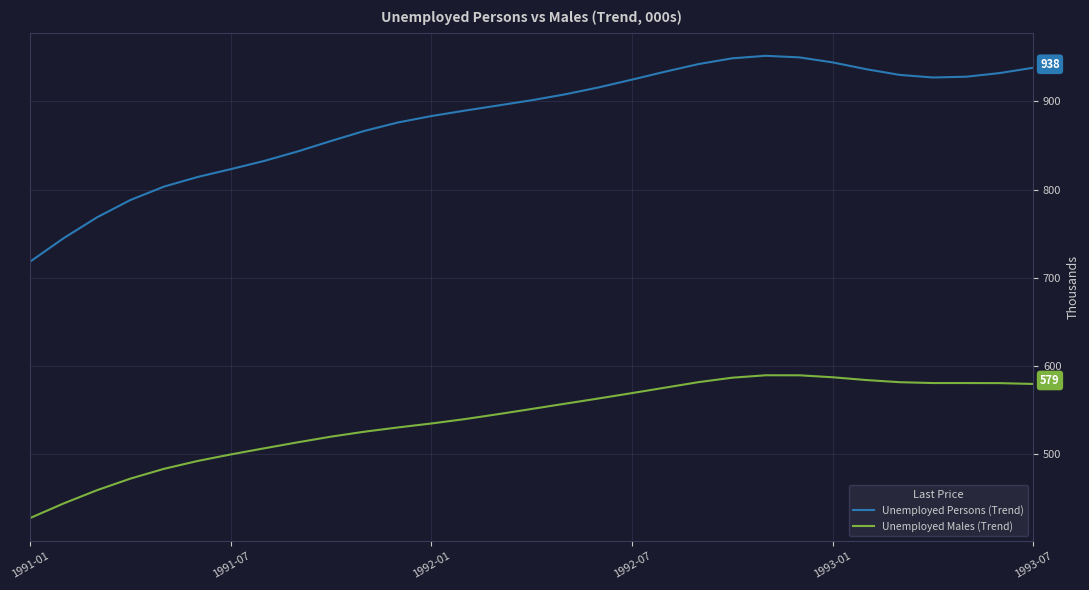

What is the maximum value for Unemployed Males (Trend)?

589.2